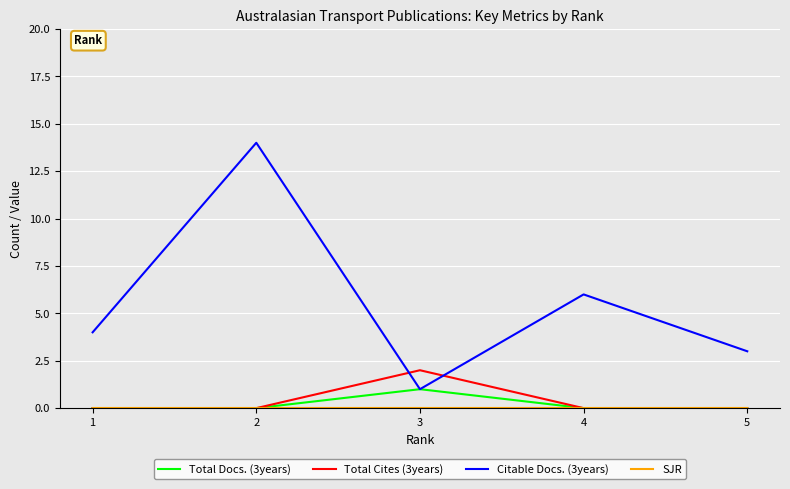

Which series has the largest total across all categories?

Citable Docs. (3years)